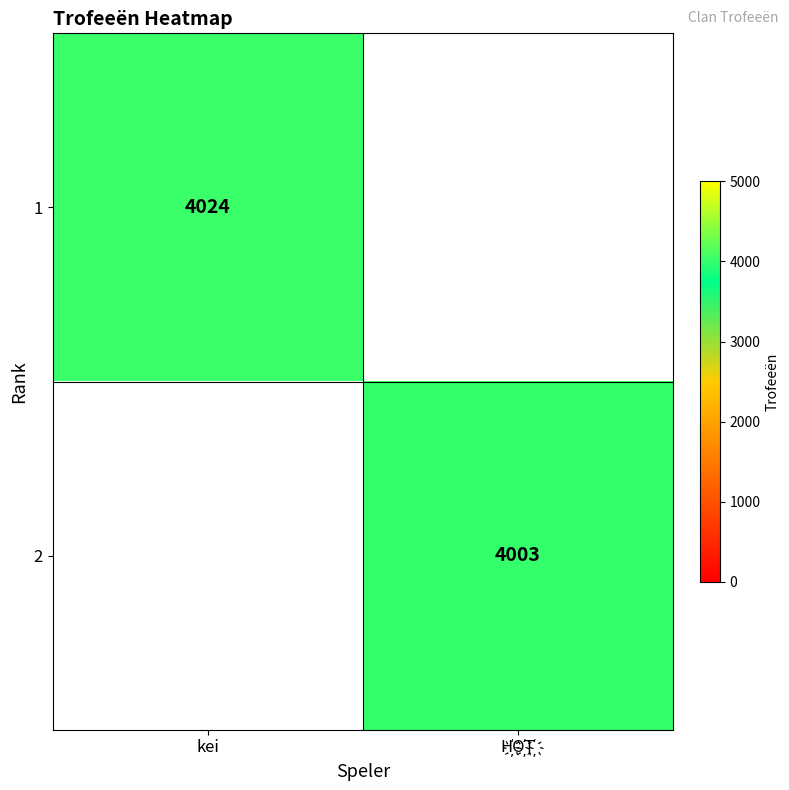

Count the number of data series in this chart.

2